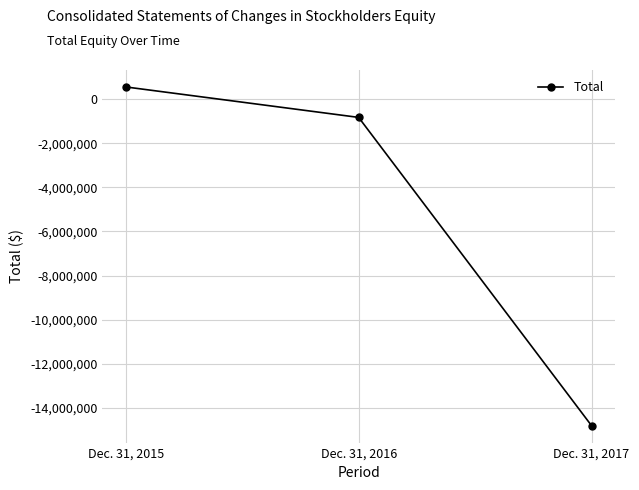

Rank the categories by value from lowest to highest.

Dec. 31, 2017, Dec. 31, 2016, Dec. 31, 2015